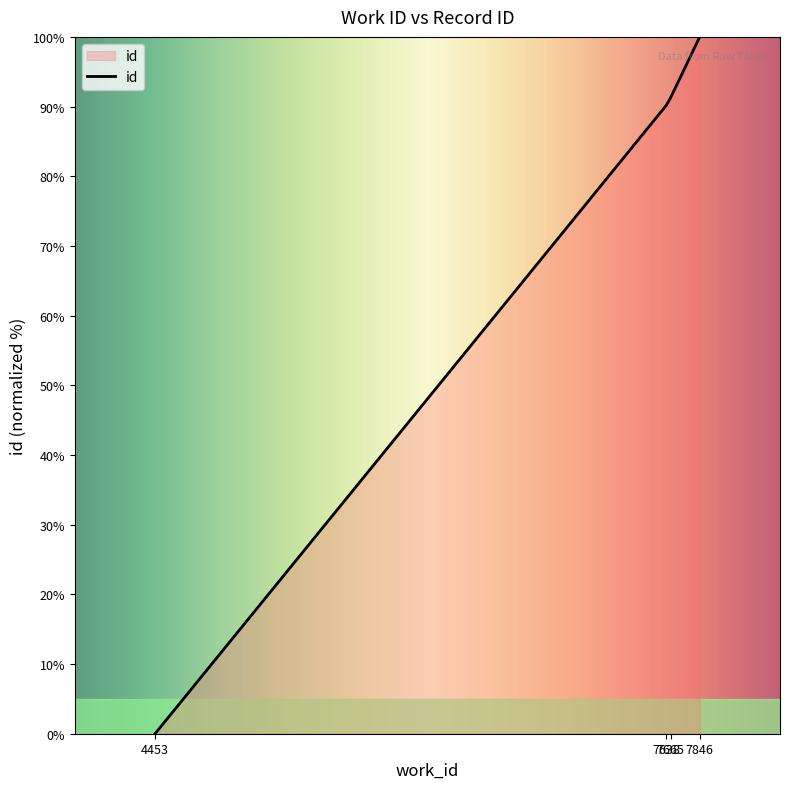

Count the number of categories in the chart.

4